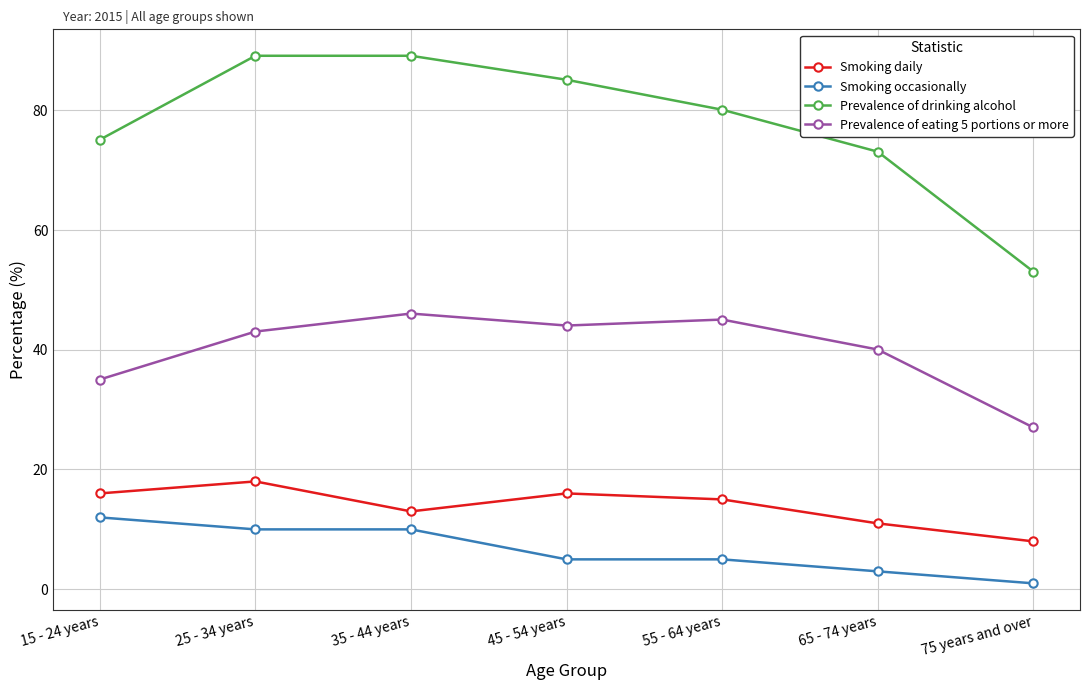

Between 45 - 54 years and 75 years and over, which series saw the biggest shift?

Prevalence of drinking alcohol